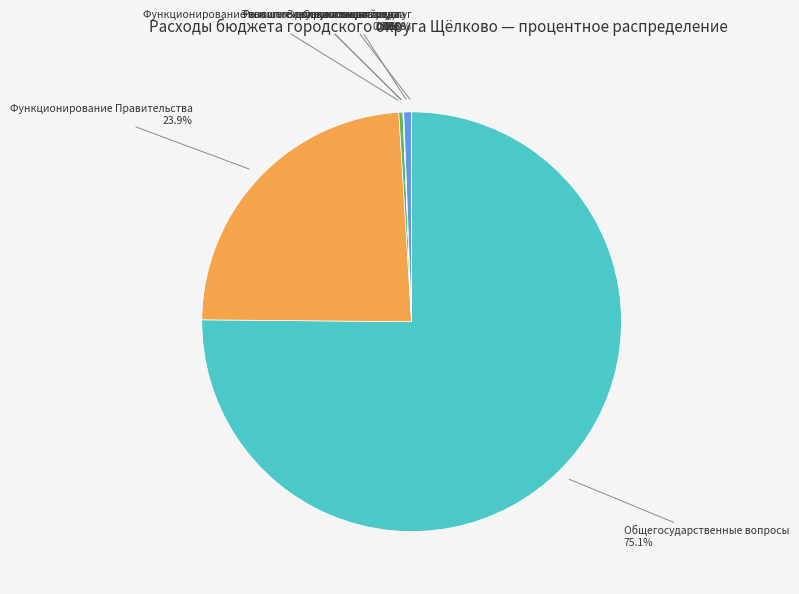

Is it true that Общегосударственные вопросы is 64% of the pie?

False